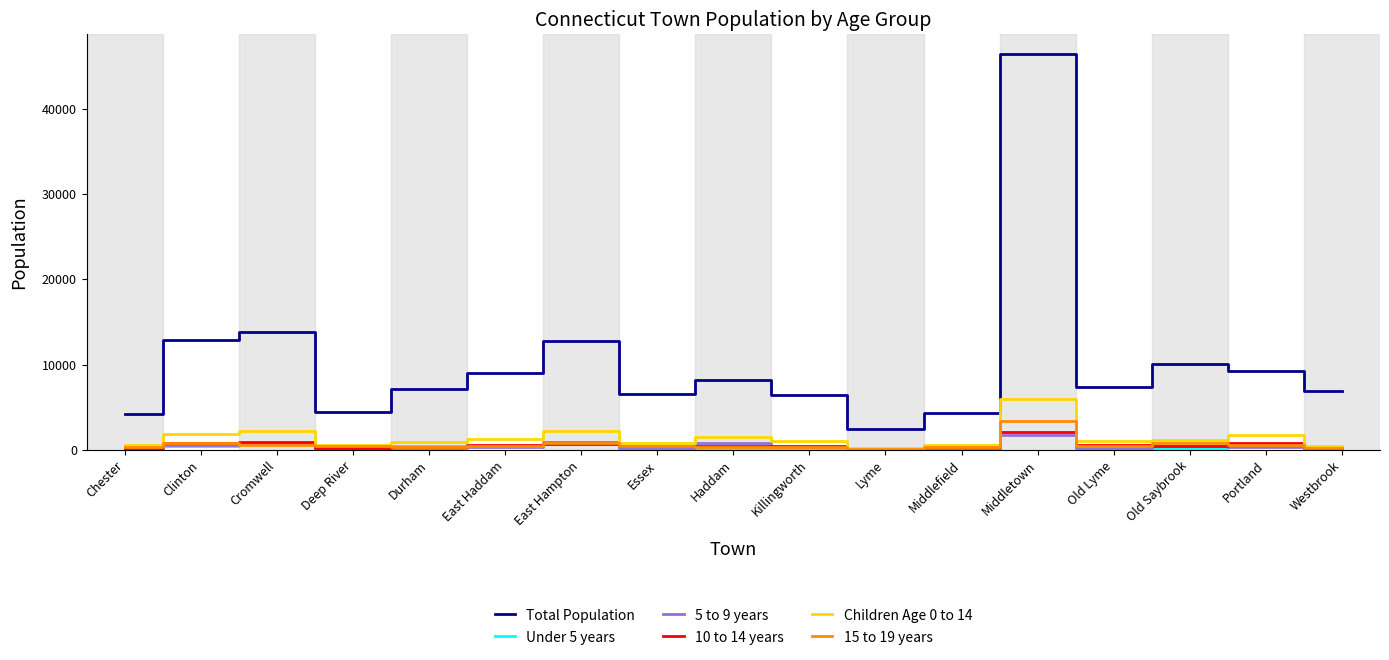

Which category has the highest value across all series?

Middletown